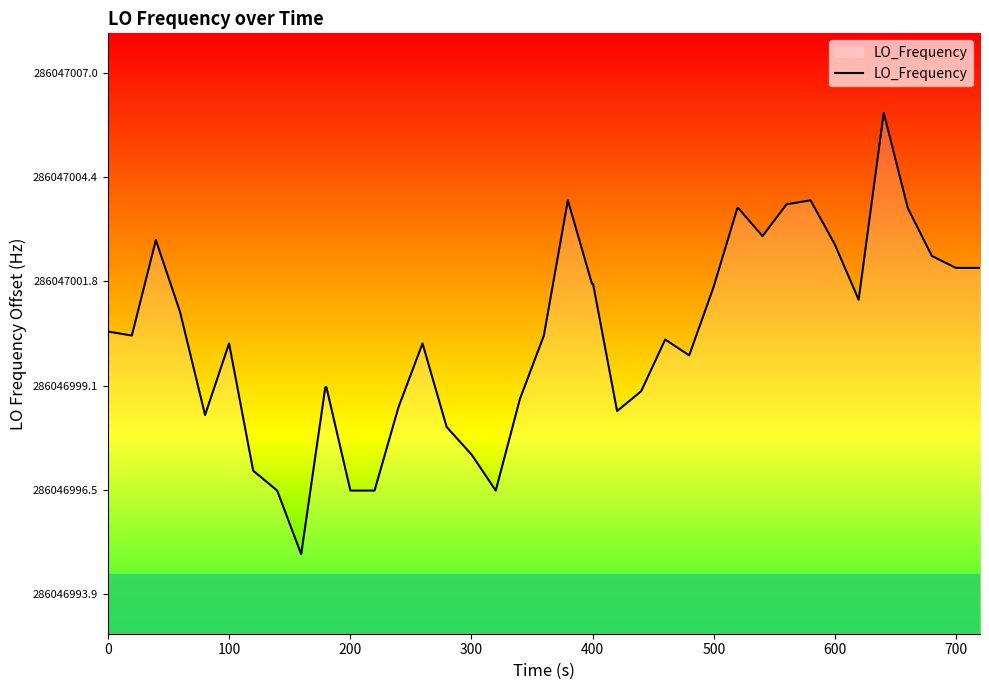

How many lines are shown in the chart?

1